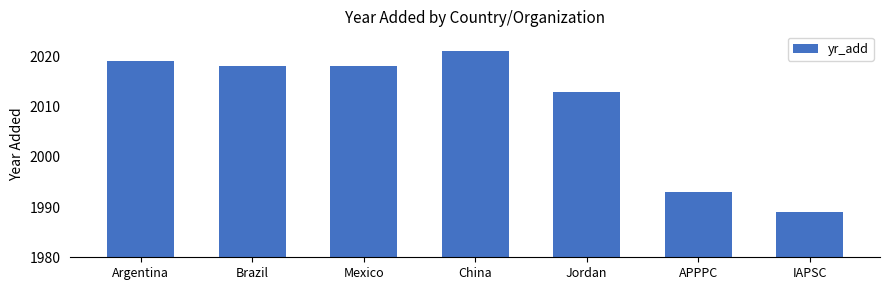

Which has a higher value, Mexico or APPPC?

Mexico